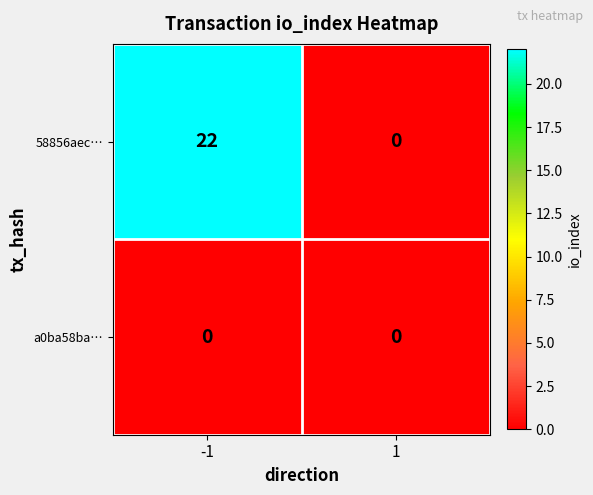

How many positive values does the 58856aec… series have?

1